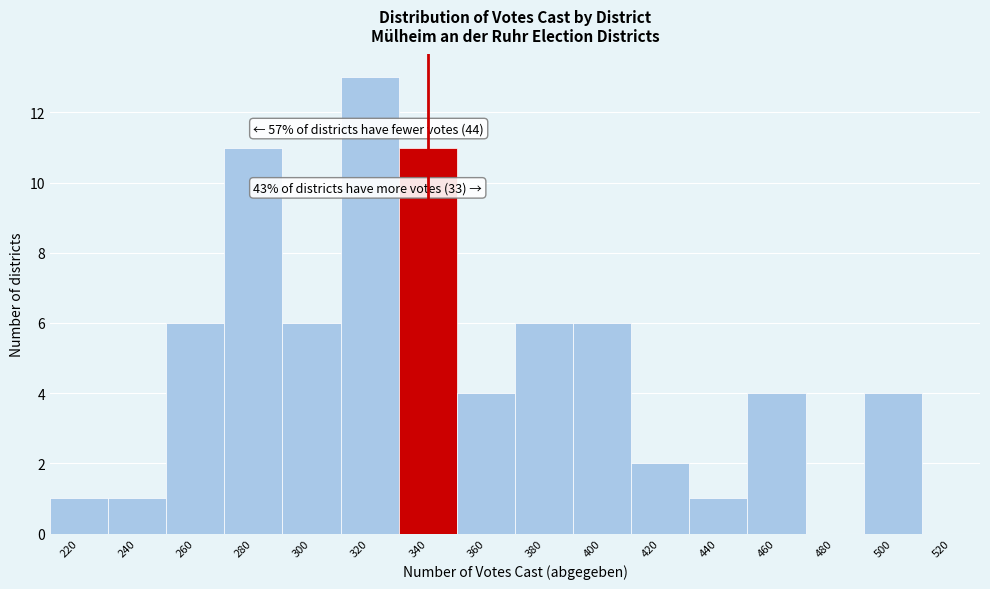

Reading left to right, what are all the values shown in this chart?

220=1	240=1	260=6	280=11	300=6	320=13	340=11	360=4	380=6	400=6	420=2	440=1	460=4	480=0	500=4	520=0